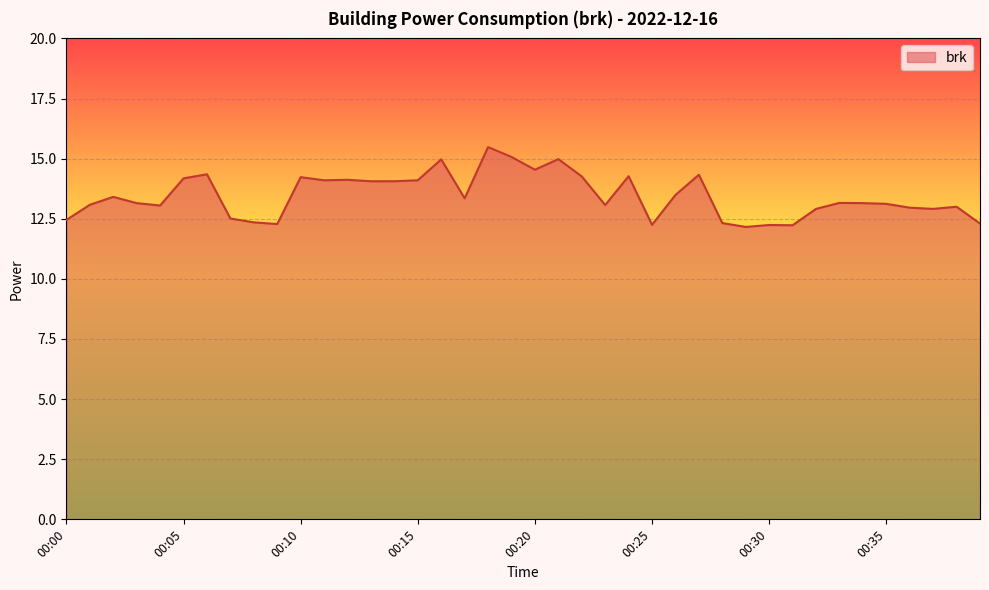

What is the greatest value displayed?

15.5